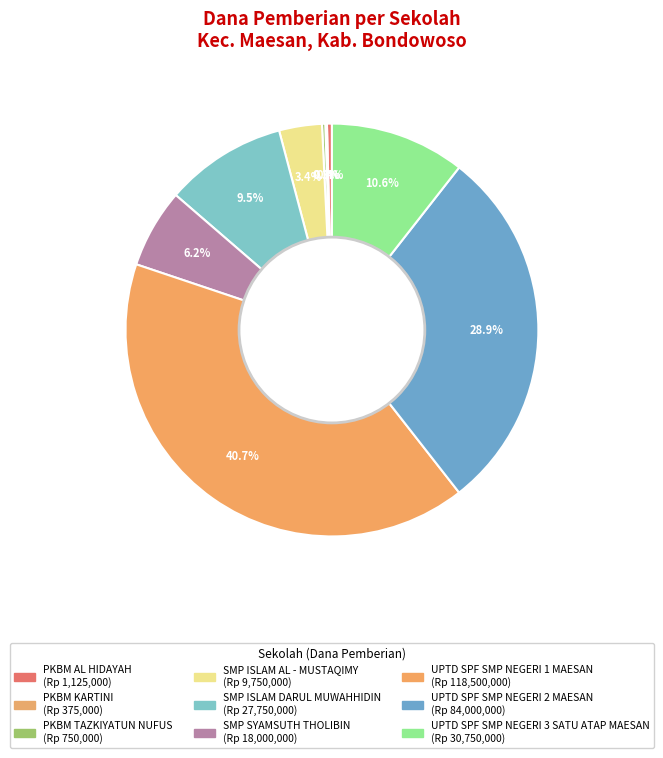

What is the smallest slice in the pie chart?

PKBM KARTINI